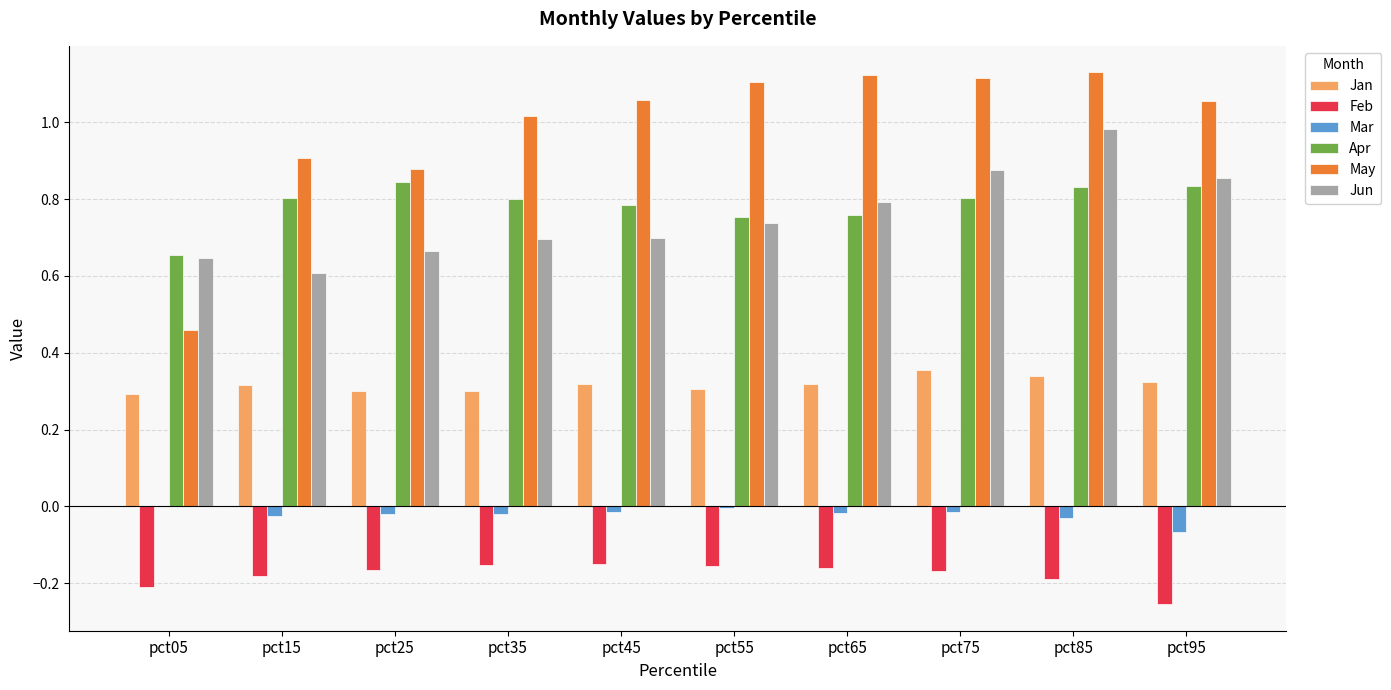

Which series has the largest total across all categories?

May